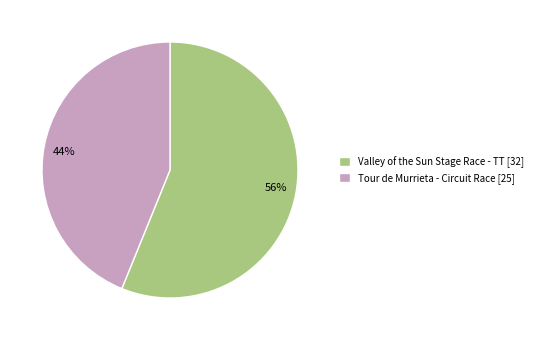

Which slice is the largest?

Valley of the Sun Stage Race - TT